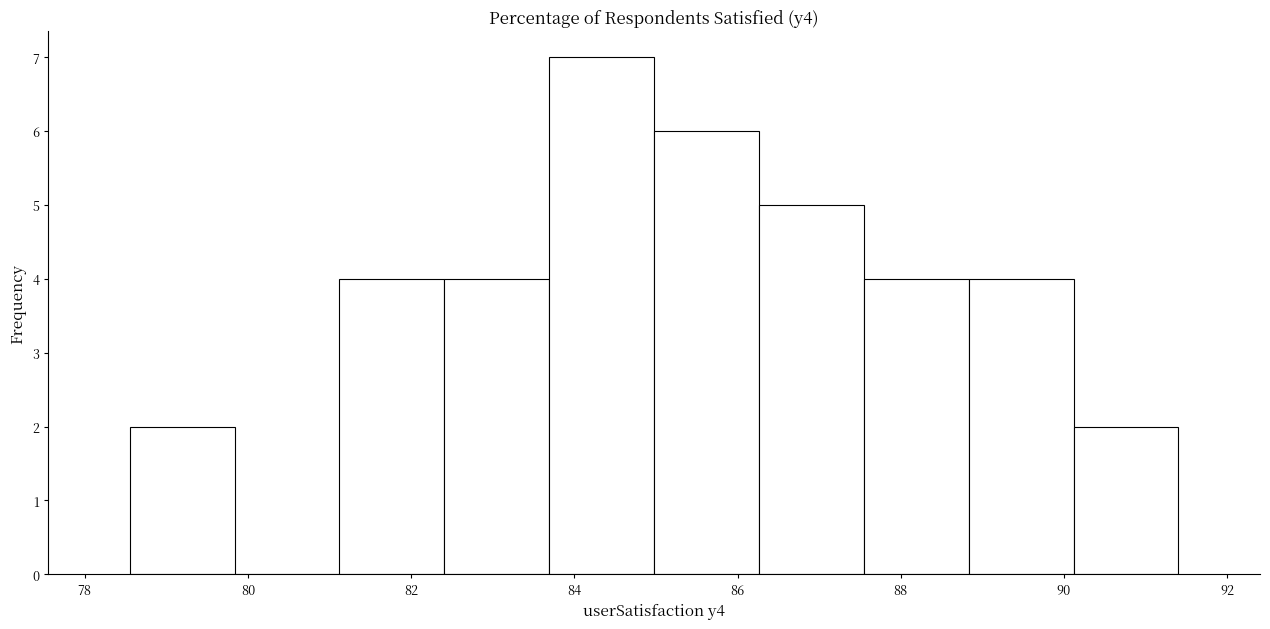

How tall is the bar that spans 78.6 to 79.8 on the x-axis? Neither the bar edges nor the heights are printed on the chart, so give them approximately, as read against the axes.

2